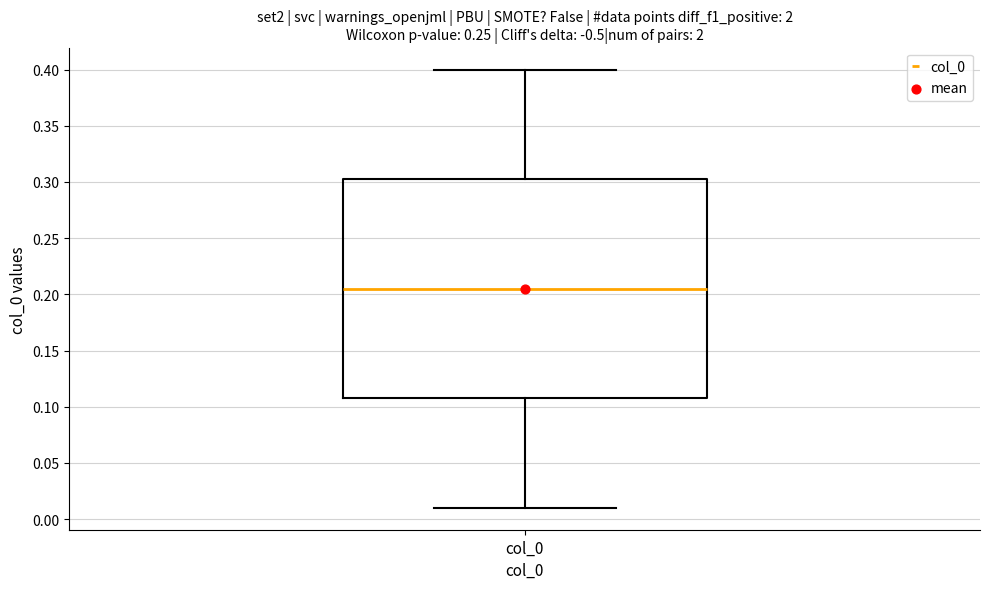

Read this box plot against the y-axis: the position of the median line, the range covered by the box, and the ends of both whiskers. The values are not printed on the chart, so give them approximately, as read against the axis.

median 0.205, box 0.110 to 0.305, whiskers 0.010 to 0.400